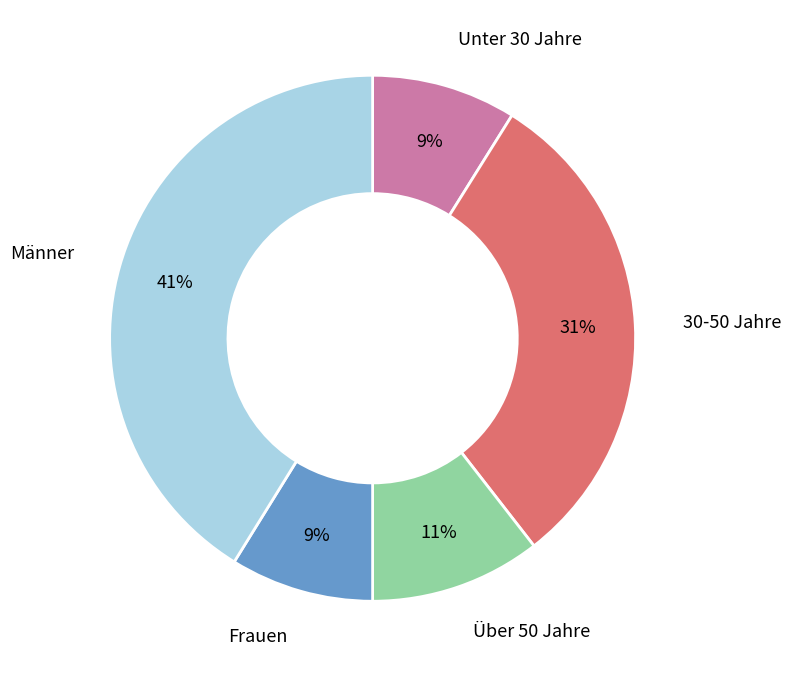

To the nearest percent, what portion does Frauen represent?

9%